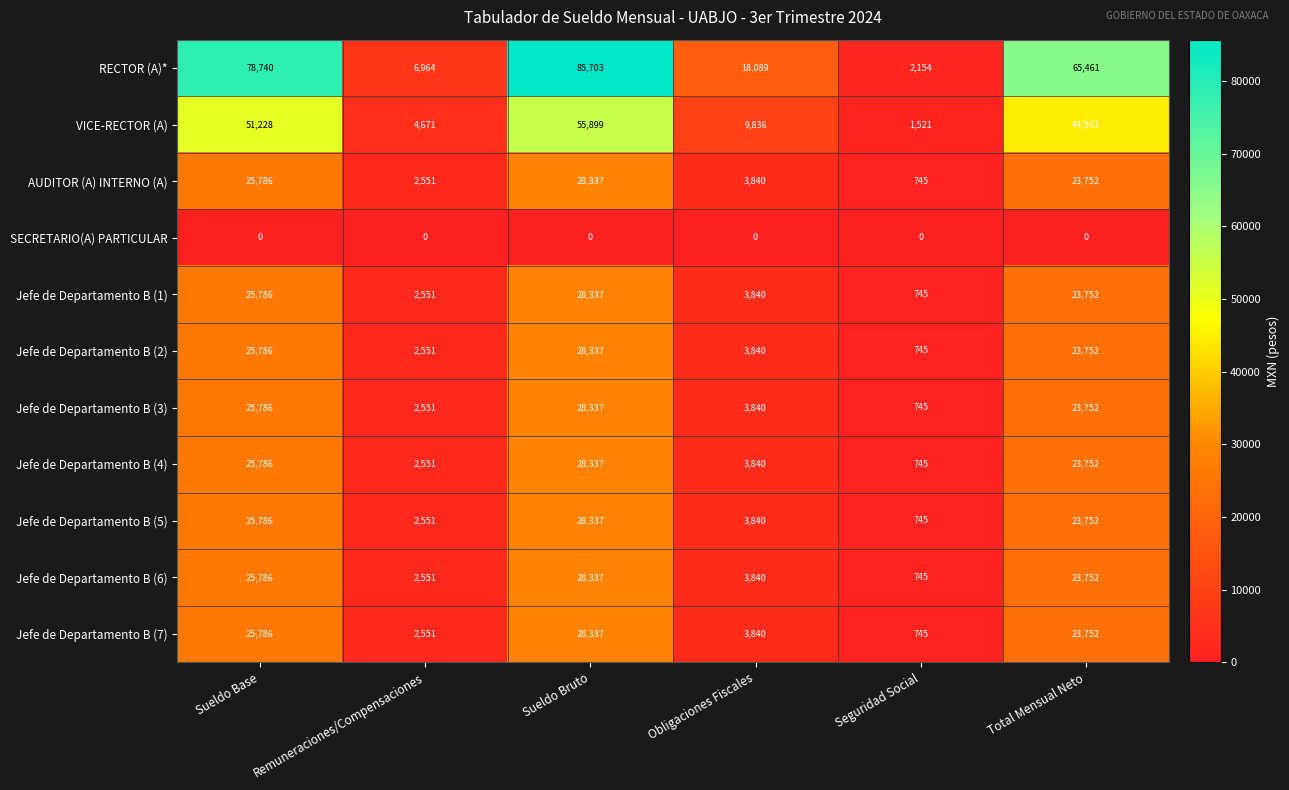

What is the total value across all series at Obligaciones Fiscales?

58645